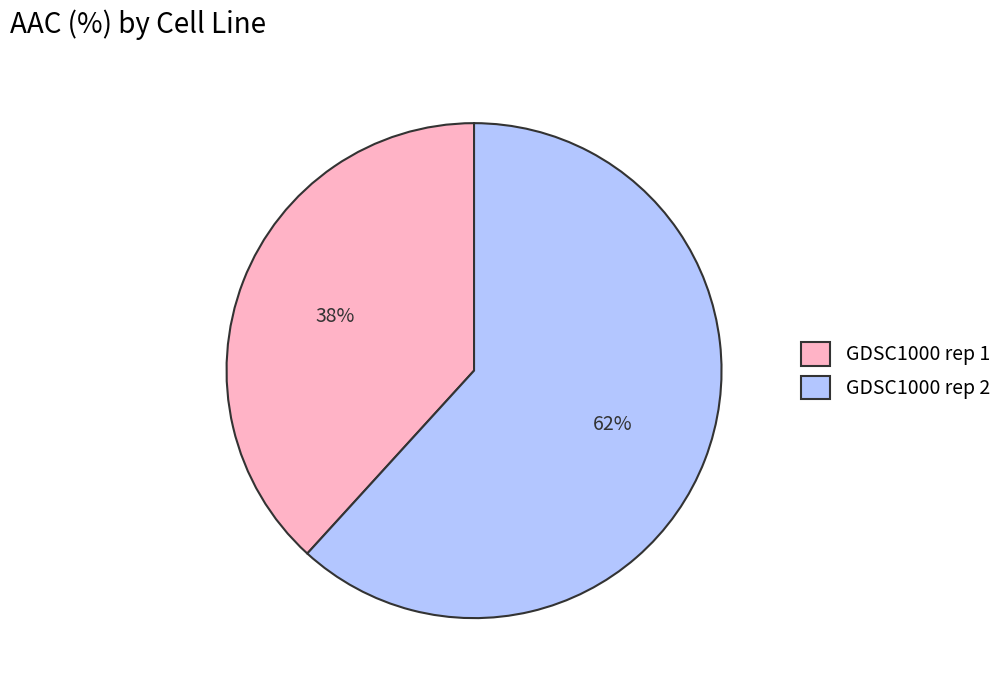

To the nearest percent, what is the difference between the GDSC1000 rep 1 and GDSC1000 rep 2 slice percentages?

24%